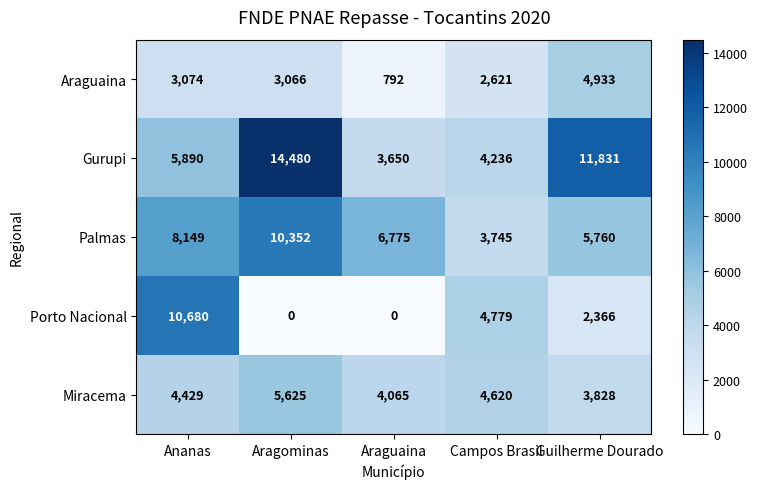

Reading left to right, transcribe all the data shown in this chart.

Araguaina: Ananas=3074	Aragominas=3066	Araguaina=792	Campos Brasil=2621	Guilherme Dourado=4933
Gurupi: Ananas=5890	Aragominas=14480	Araguaina=3650	Campos Brasil=4236	Guilherme Dourado=11831
Palmas: Ananas=8149	Aragominas=10352	Araguaina=6775	Campos Brasil=3745	Guilherme Dourado=5760
Porto Nacional: Ananas=10680	Aragominas=0	Araguaina=0	Campos Brasil=4779	Guilherme Dourado=2366
Miracema: Ananas=4429	Aragominas=5625	Araguaina=4065	Campos Brasil=4620	Guilherme Dourado=3828